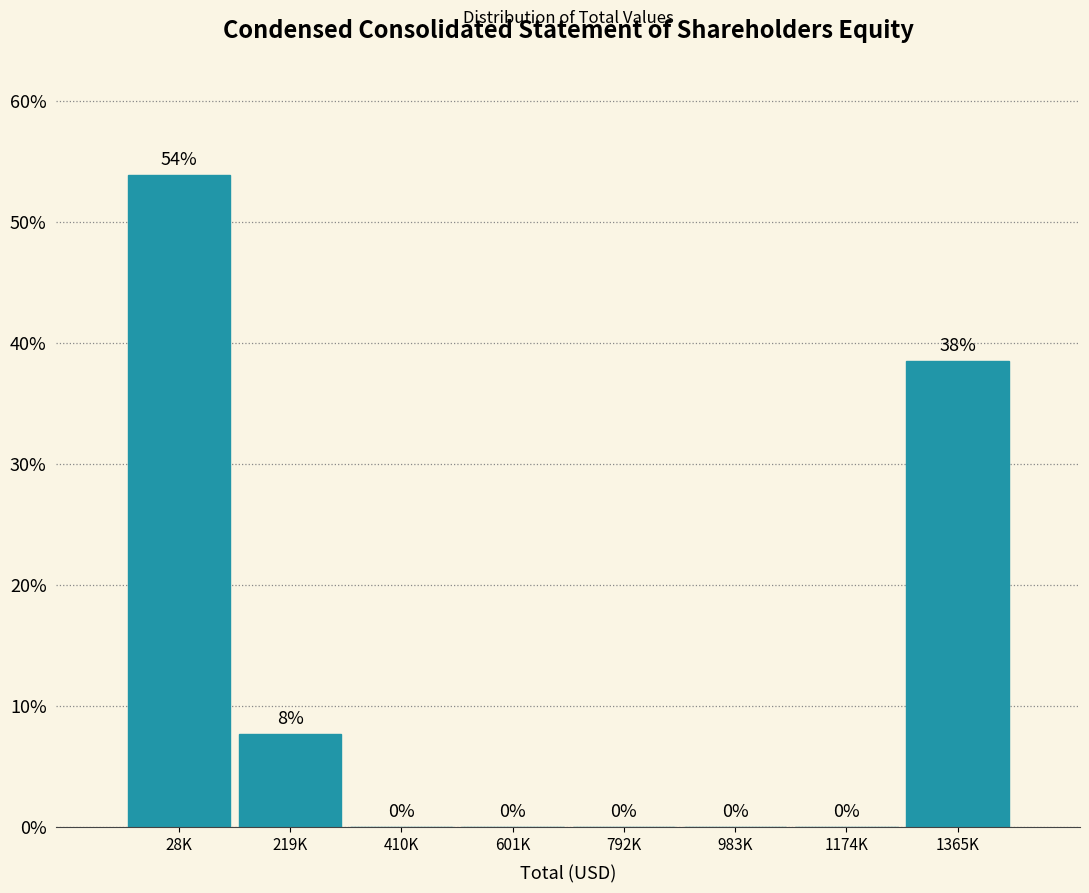

At which label is the value closest to 26?

1365K